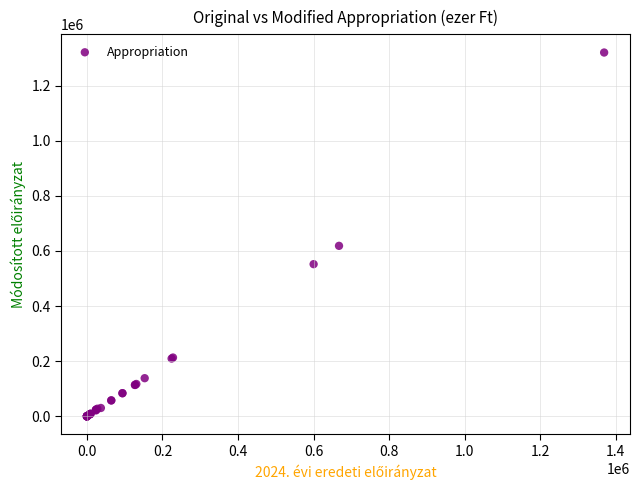

What Y value in the scatter plot is closest to 659993?

618537